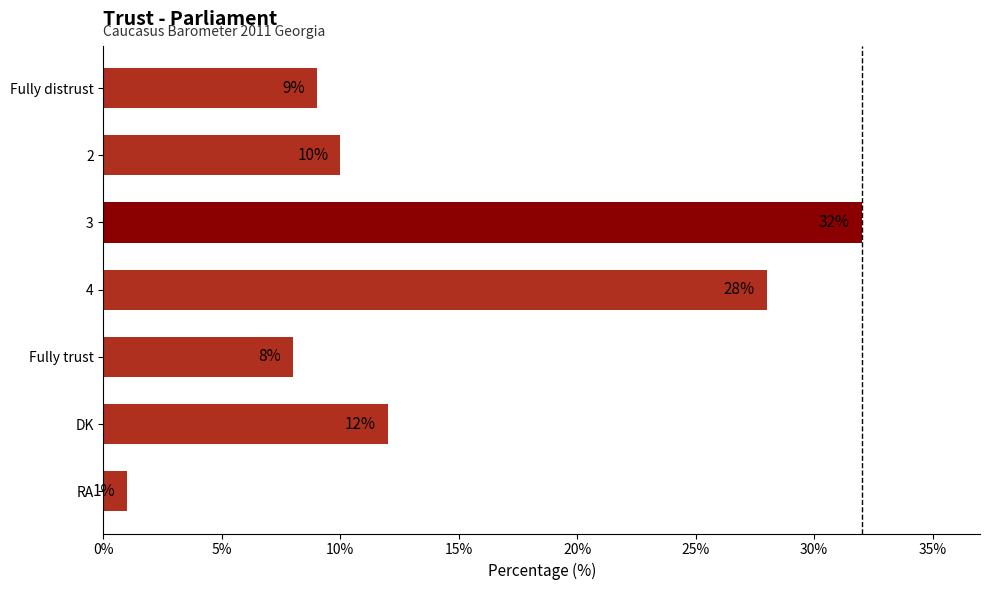

How many categories are shown in the chart?

7